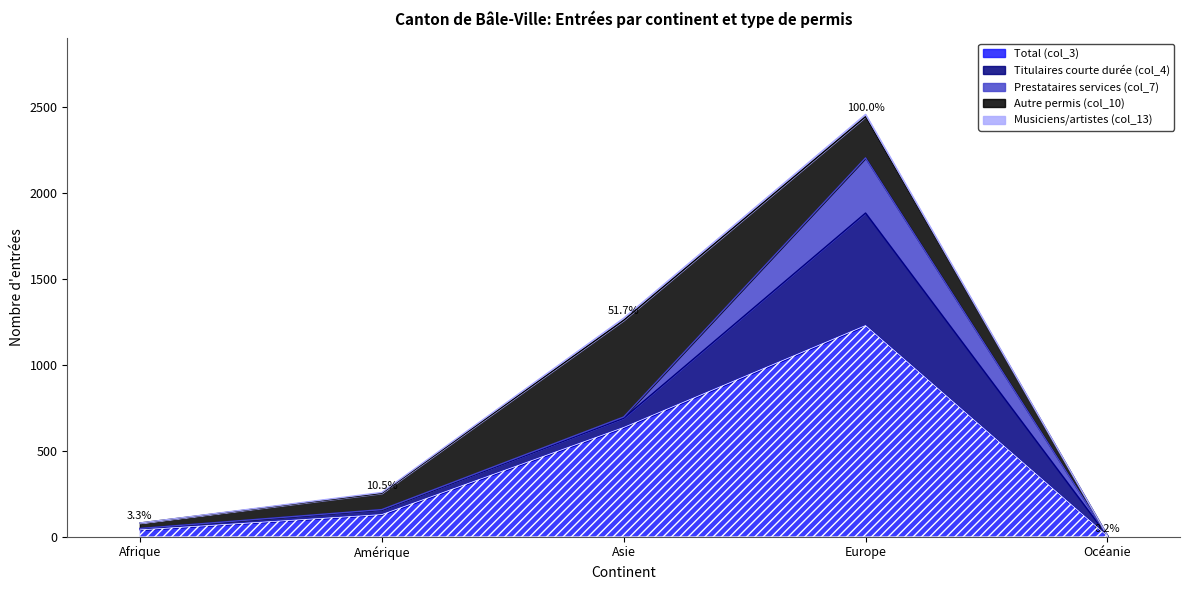

Where does the Total (col_3) series first go above 129?

Asie